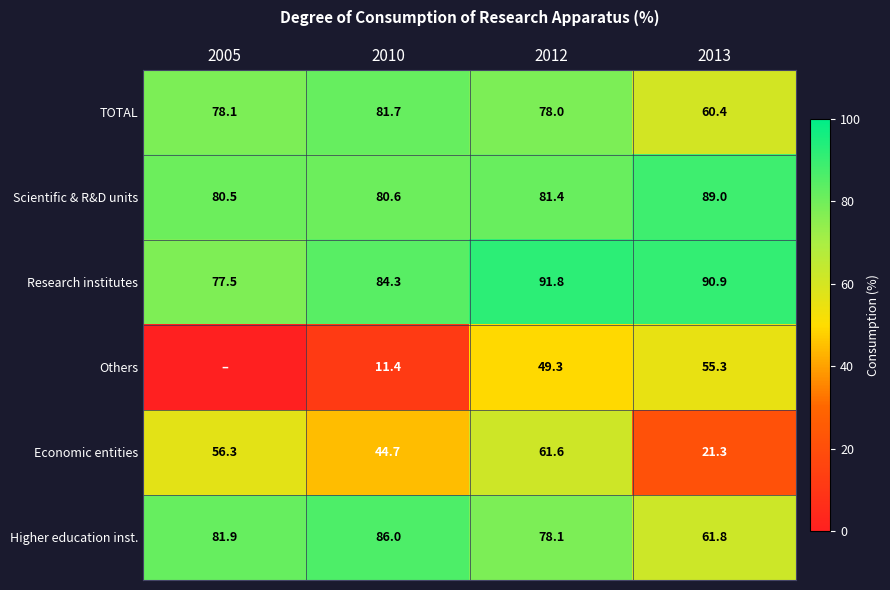

At which label does Scientific & R&D units first exceed 81?

2012